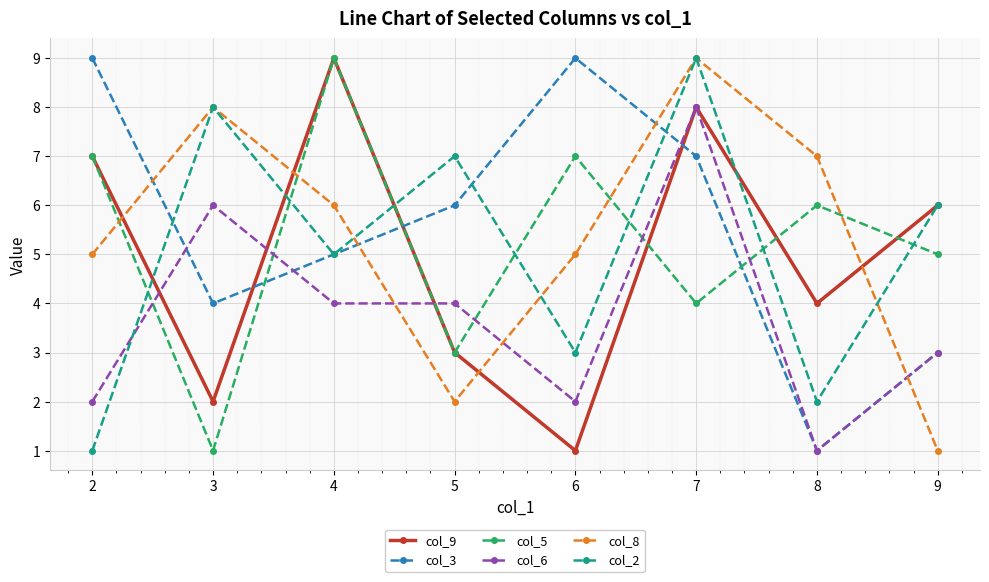

How many times do col_9 and col_3 cross each other?

3